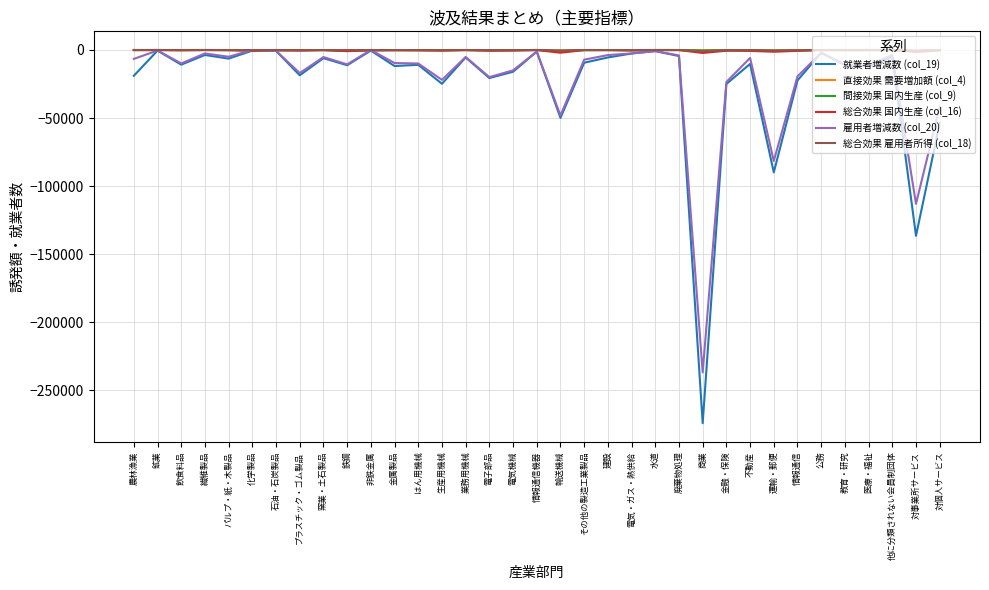

What is the approximate value of 就業者増減数 (col_19) at 電気・ガス・熱供給?

-2595.2